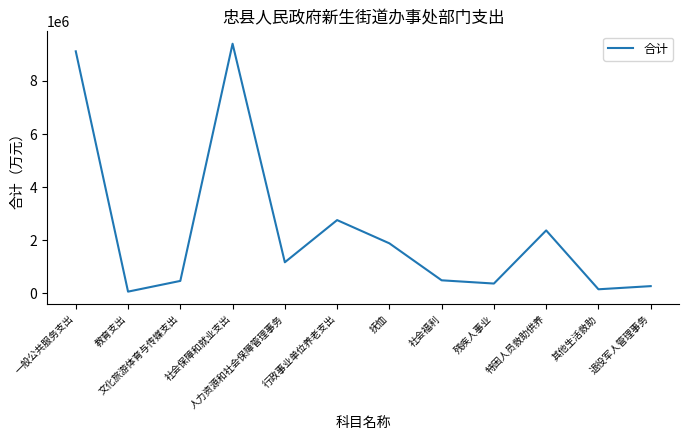

What is the average value?

2370413